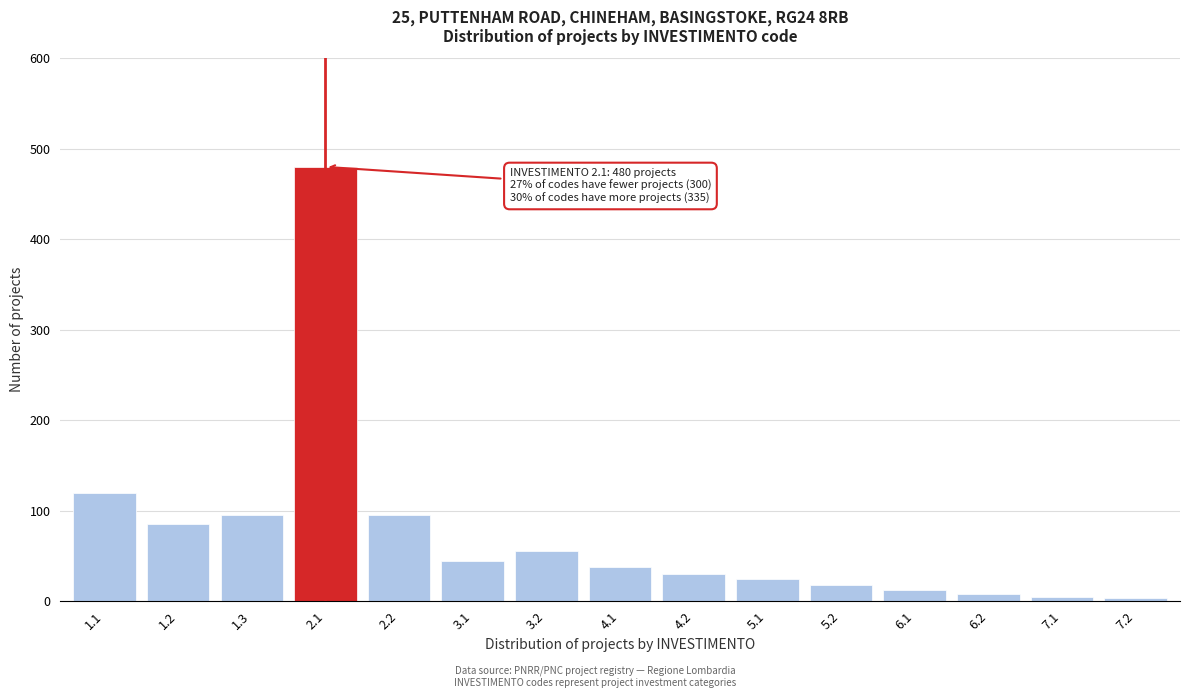

Which has a higher value, 1.1 or 4.2?

1.1